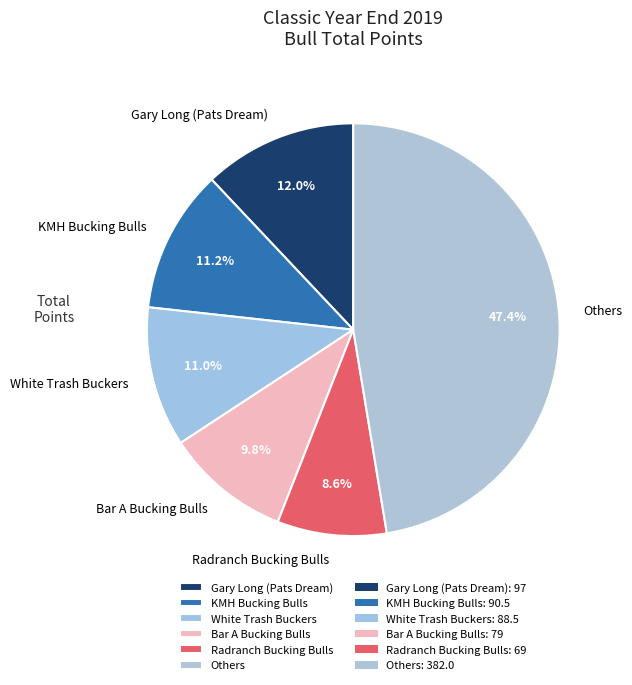

Does Radranch Bucking Bulls represent more than half of the total?

No